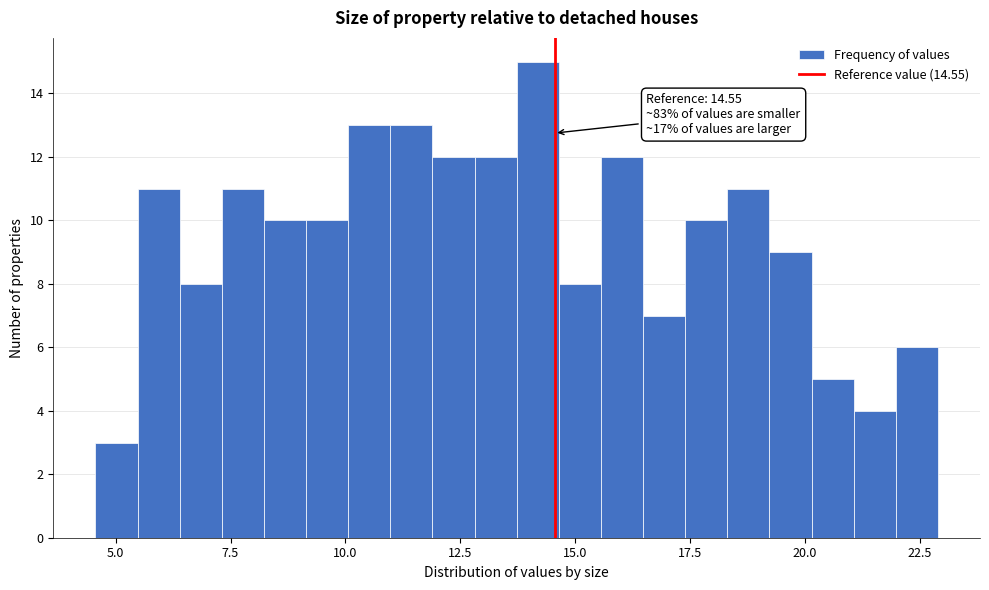

Read against the x-axis, roughly where is the centre of the tallest bar?

14.0